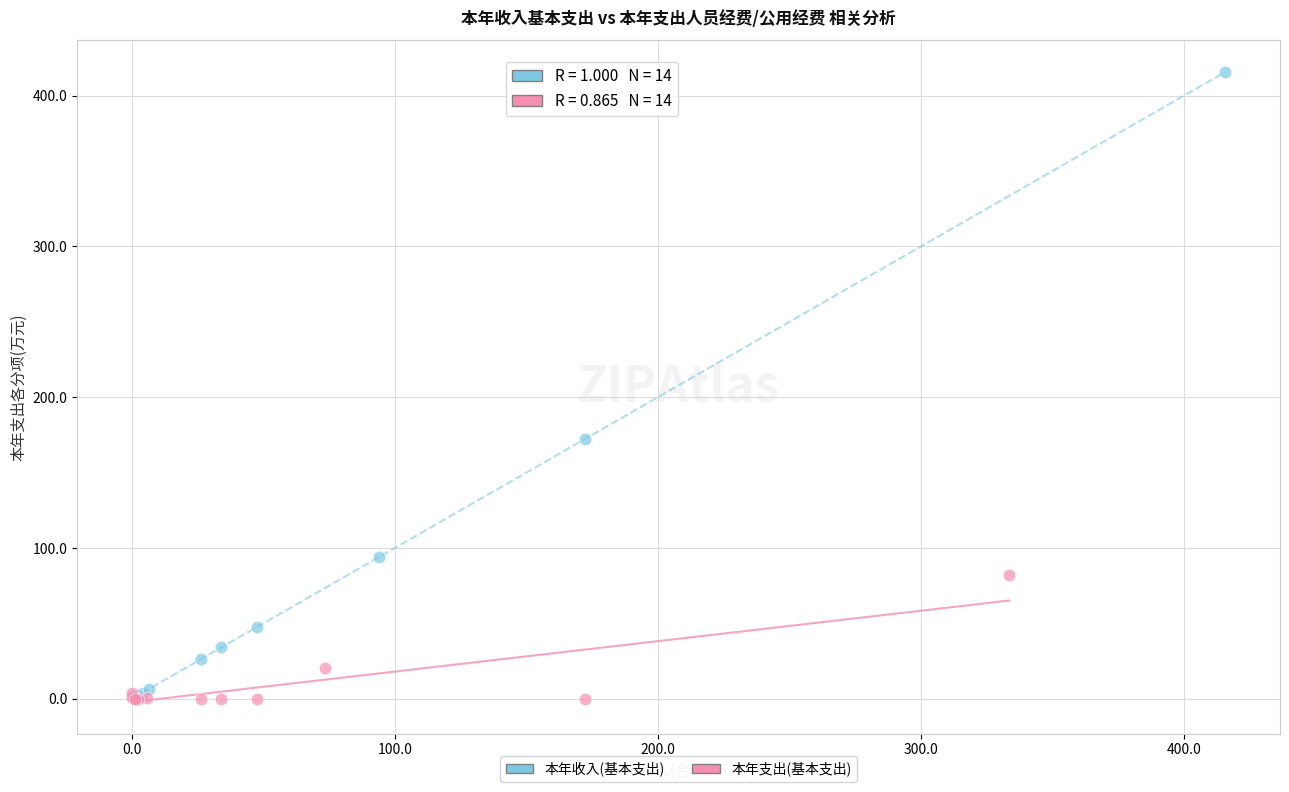

Which series has the widest spread of Y values?

本年收入(基本支出)